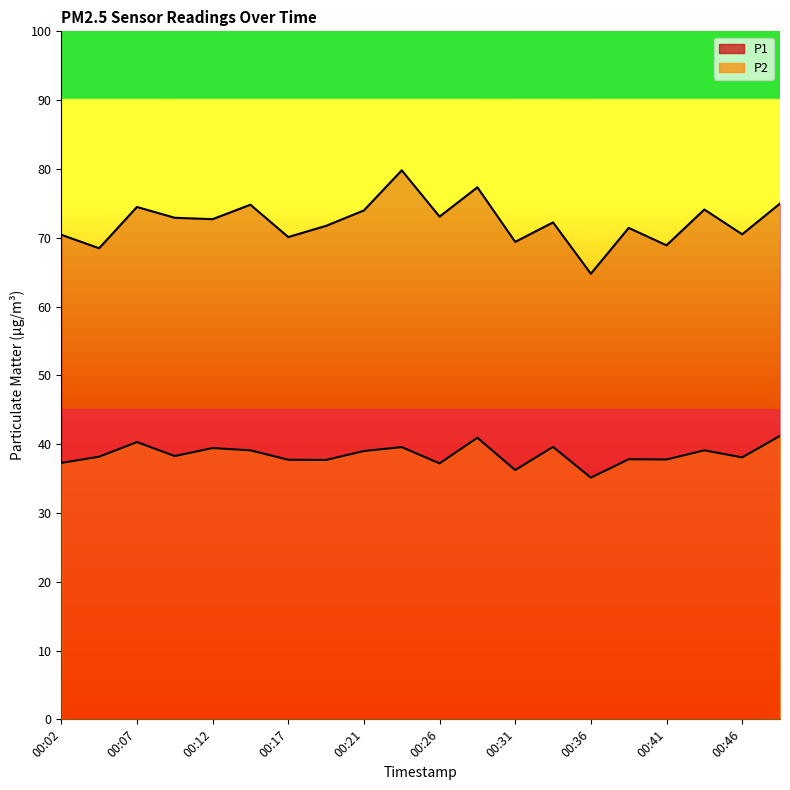

True or false: P1 and P2 intersect in this chart.

False